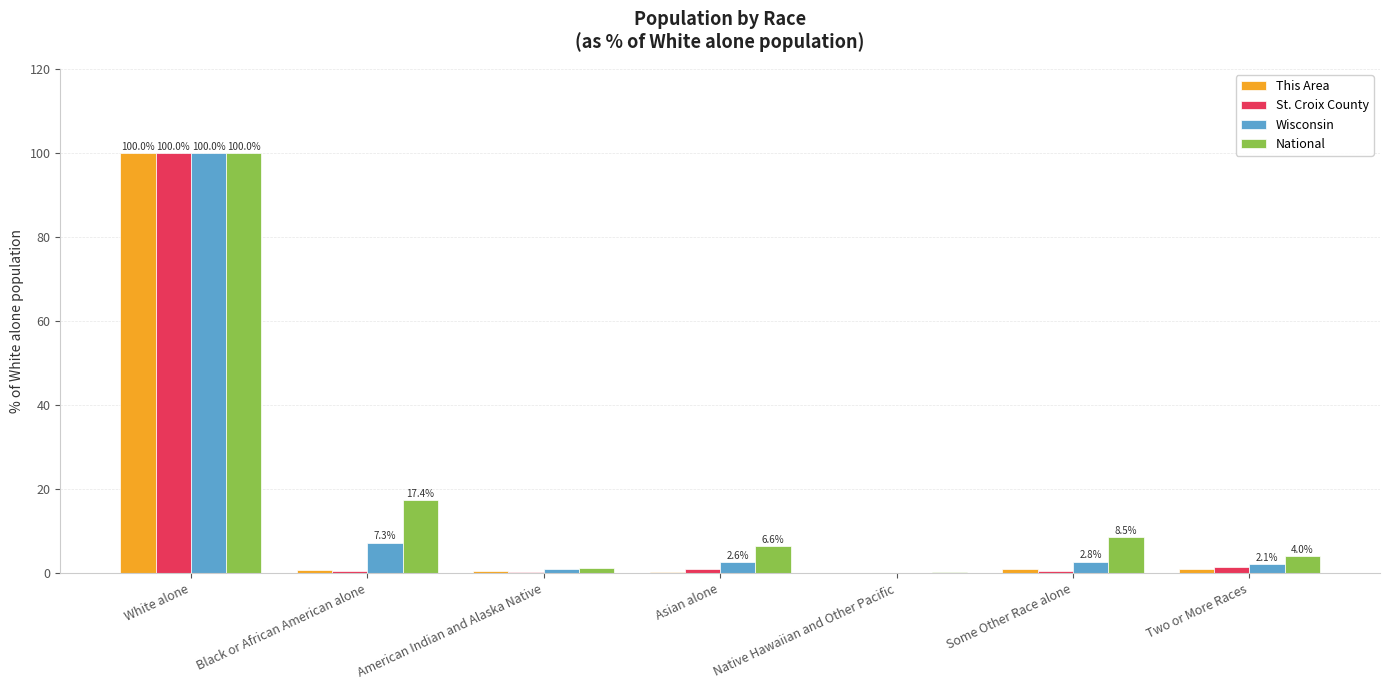

Is it true that National equals 17.4 at Black or African American alone?

True